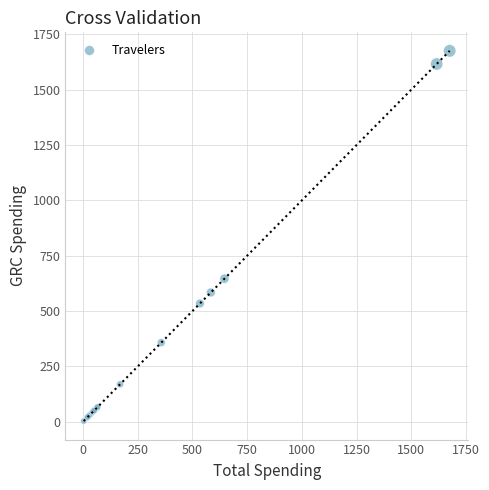

What Y value in the scatter plot is closest to 839?

646.1